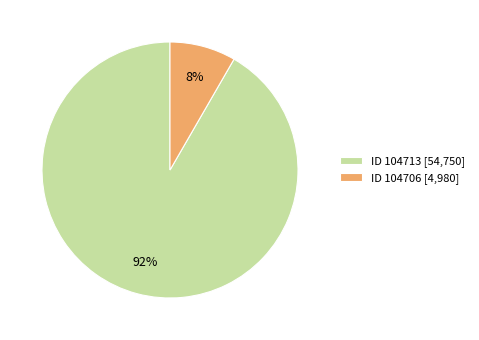

To the nearest percent, what percentage of the pie is ID 104706 [4,980]?

8%